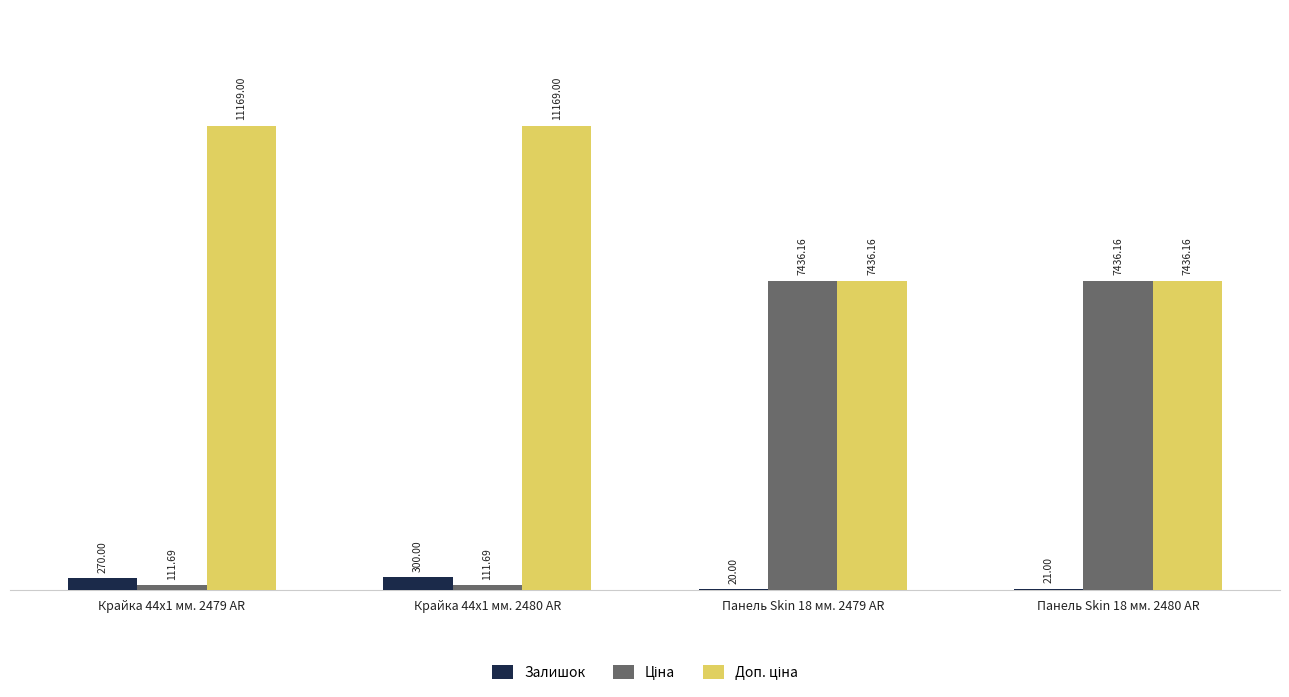

Which series changed the most between Панель Skin 18 мм. 2479 AR and Панель Skin 18 мм. 2480 AR?

Залишок